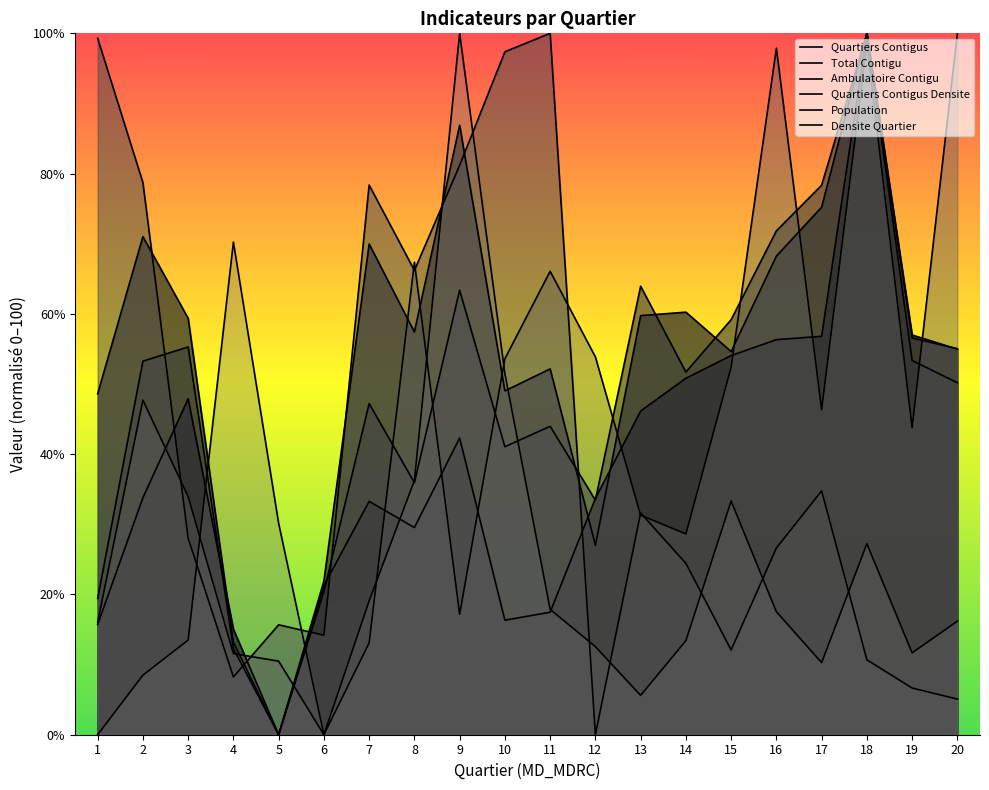

Rank the series at 17 from lowest to highest value.

Densite Quartier, Quartiers Contigus Densite, Population, Quartiers Contigus, Total Contigu, Ambulatoire Contigu